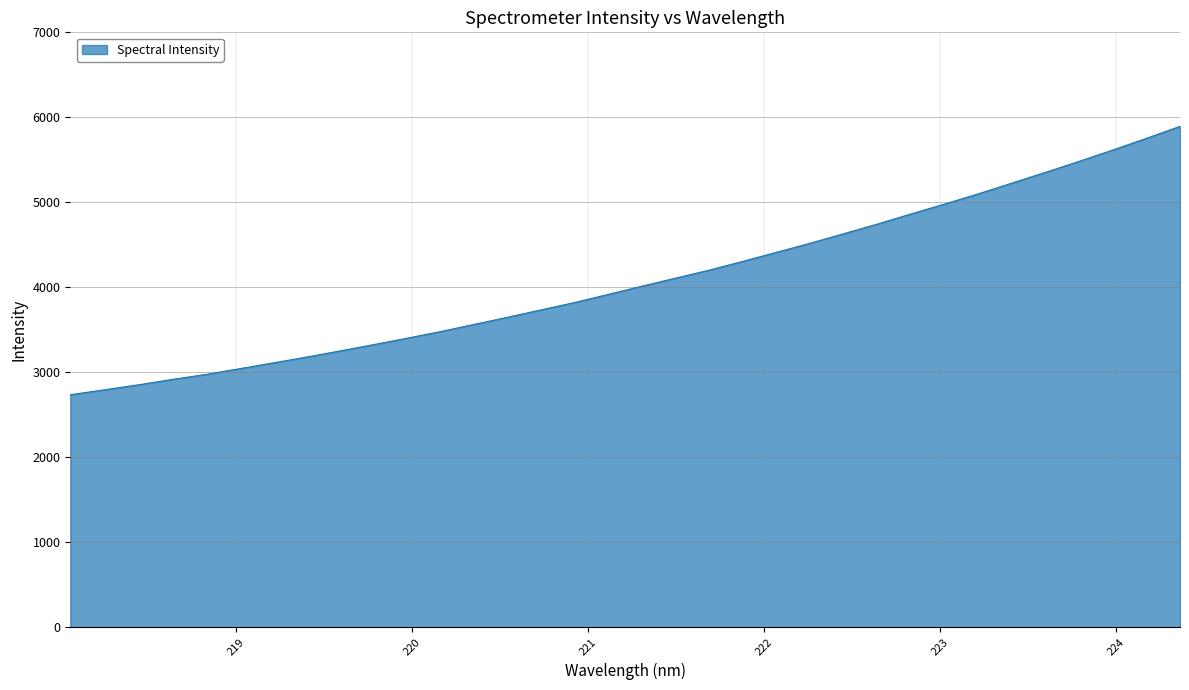

How many lines are shown in the chart?

1